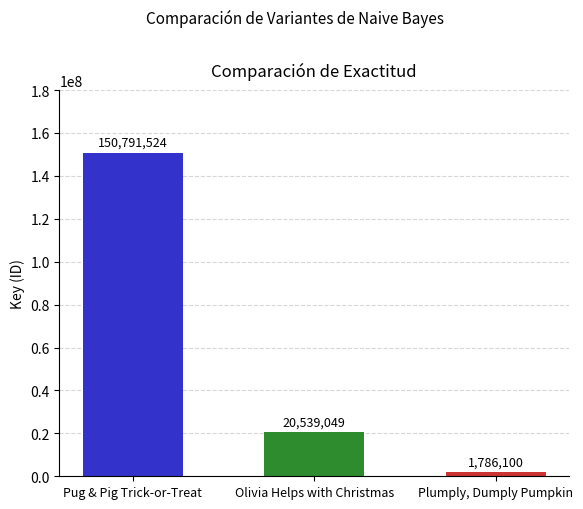

How many values are between 1786100 and 150791524?

3